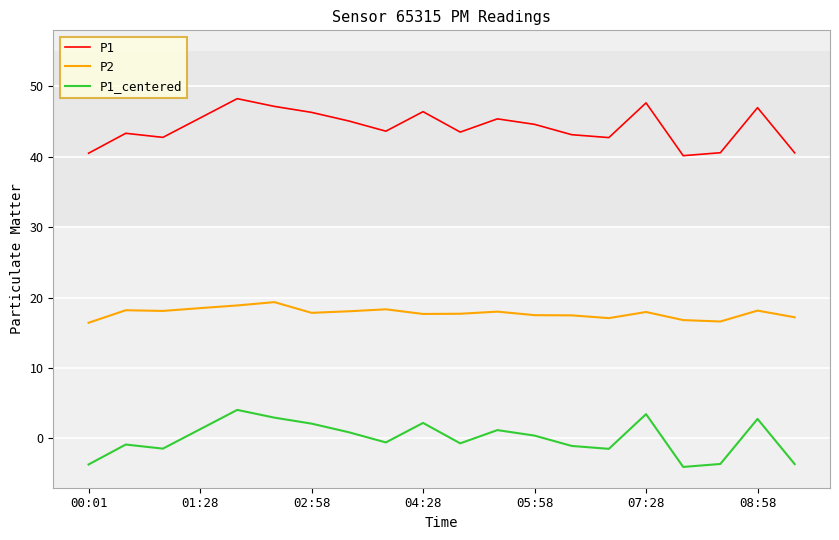

What are all the series names shown in the legend?

P1, P2, P1_centered